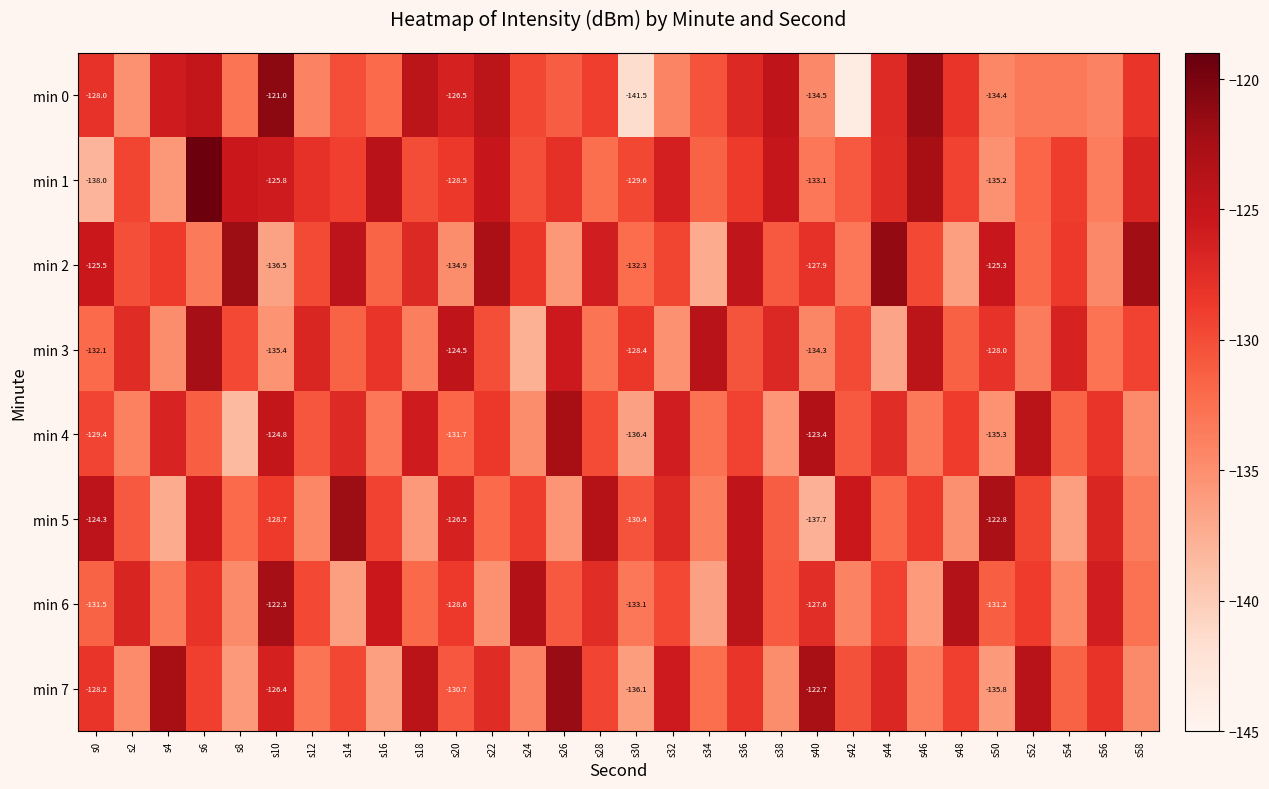

Count the number of categories in the chart.

30